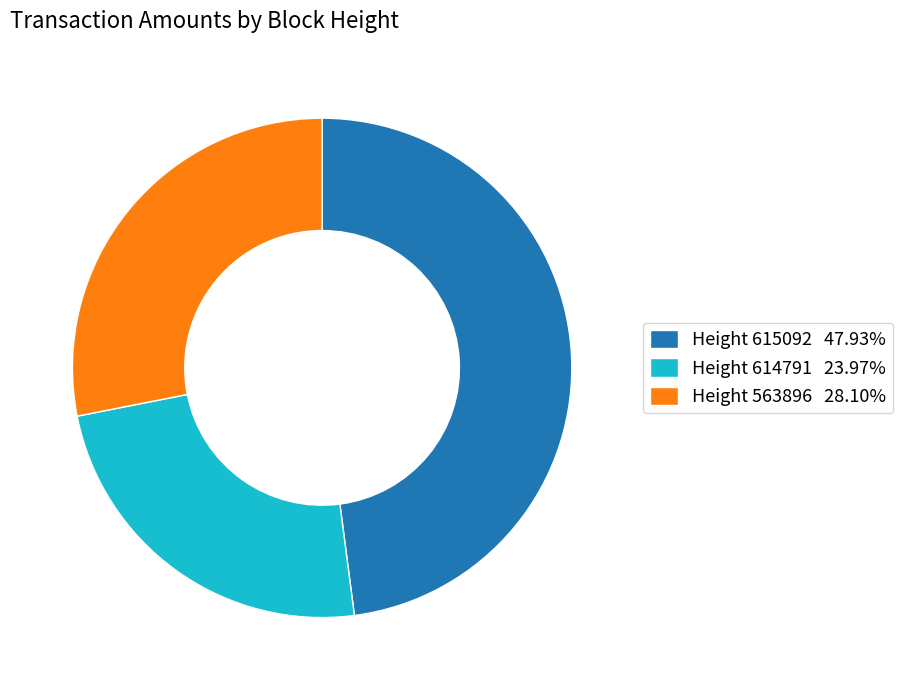

True or false: Height 563896 accounts for 15% of the total.

False